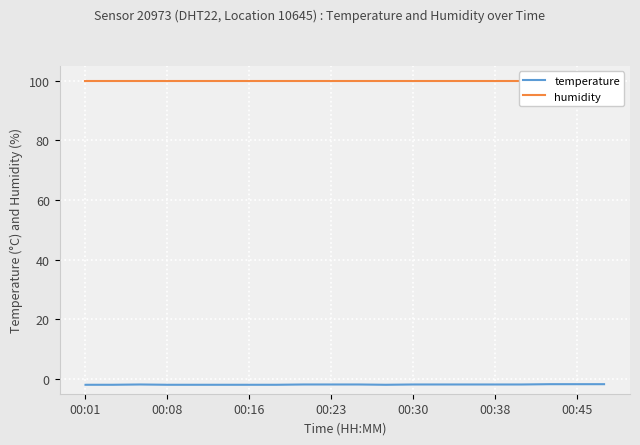

Is the value of humidity at 00:38 greater than the value of temperature at 16?

Yes